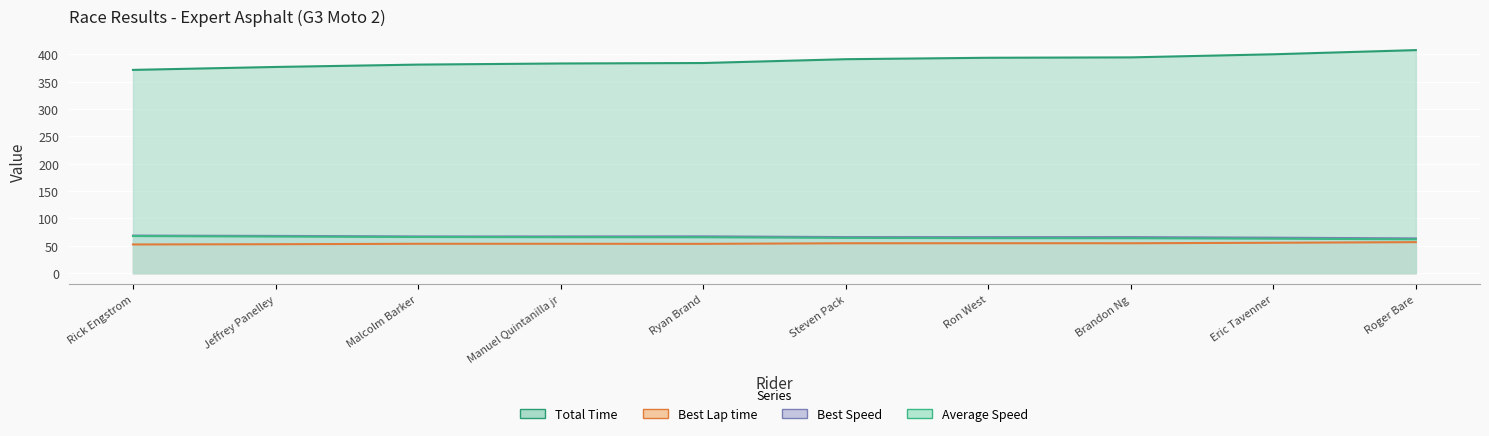

Reading left to right, transcribe all the data shown in this chart.

Total Time: Rick Engstrom=371.6	Jeffrey Panelley=377.0	Malcolm Barker=381.3	Manuel Quintanilla jr=383.4	Ryan Brand=384.2	Steven Pack=391.2	Ron West=393.8	Brandon Ng=394.5	Eric Tavenner=400.2	Roger Bare=407.8
Best Lap time: Rick Engstrom=52.4	Jeffrey Panelley=52.9	Malcolm Barker=53.7	Manuel Quintanilla jr=53.7	Ryan Brand=53.5	Steven Pack=54.6	Ron West=54.7	Brandon Ng=54.7	Eric Tavenner=55.5	Roger Bare=56.7
Best Speed: Rick Engstrom=68.6	Jeffrey Panelley=68.1	Malcolm Barker=67.1	Manuel Quintanilla jr=67.1	Ryan Brand=67.2	Steven Pack=65.9	Ron West=65.8	Brandon Ng=65.9	Eric Tavenner=64.8	Roger Bare=63.5
Average Speed: Rick Engstrom=67.8	Jeffrey Panelley=66.8	Malcolm Barker=66.1	Manuel Quintanilla jr=65.7	Ryan Brand=65.6	Steven Pack=64.4	Ron West=64.0	Brandon Ng=63.9	Eric Tavenner=63.0	Roger Bare=61.8